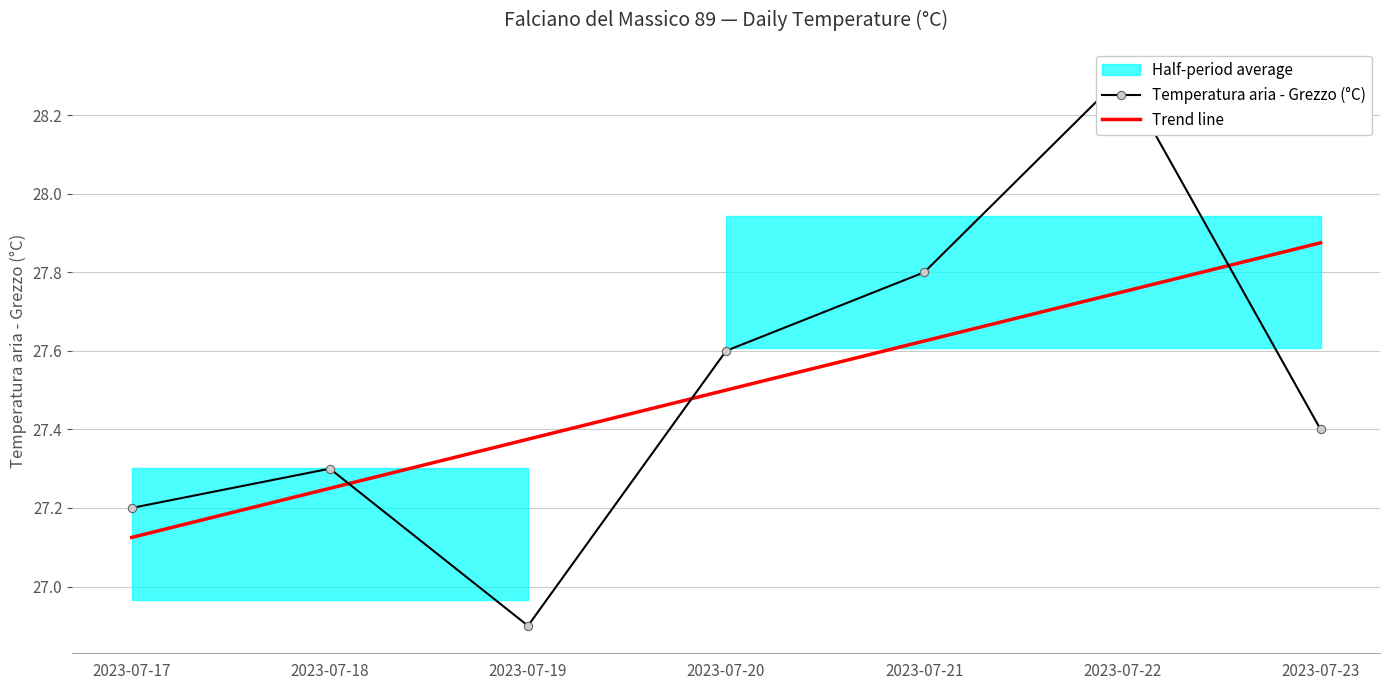

What is the sum of all Trend line values?

192.5